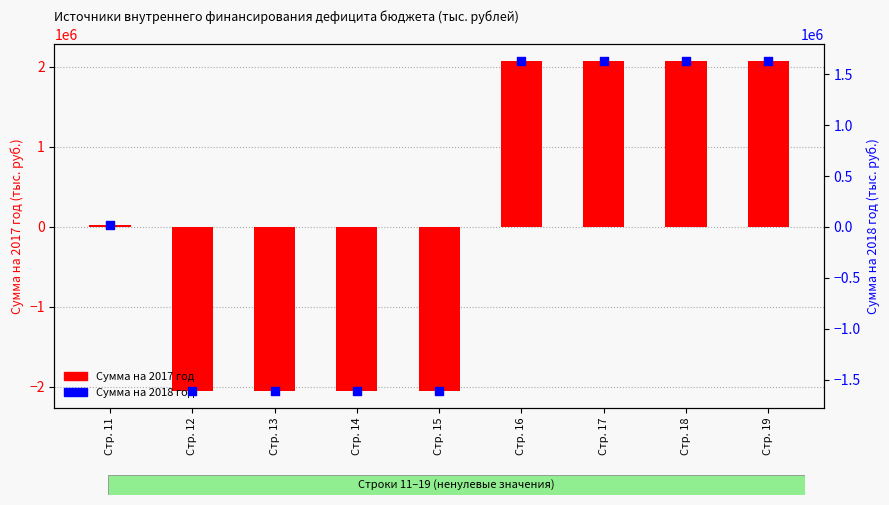

What are all the series names shown in the legend?

Сумма на 2017 год, Сумма на 2018 год